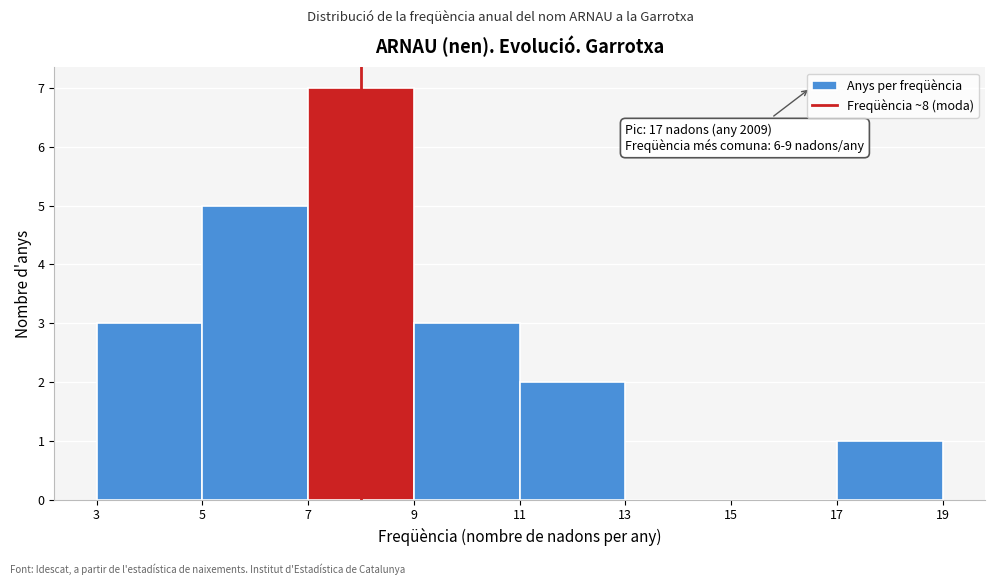

Which range on the x-axis has the tallest bar?

7 to 9